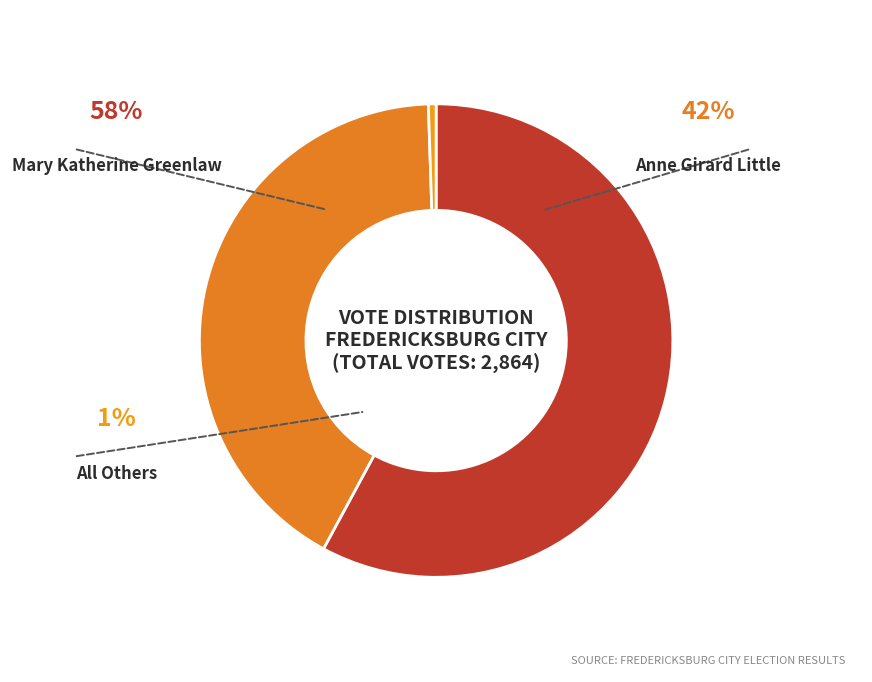

Count the number of slices in the pie.

3